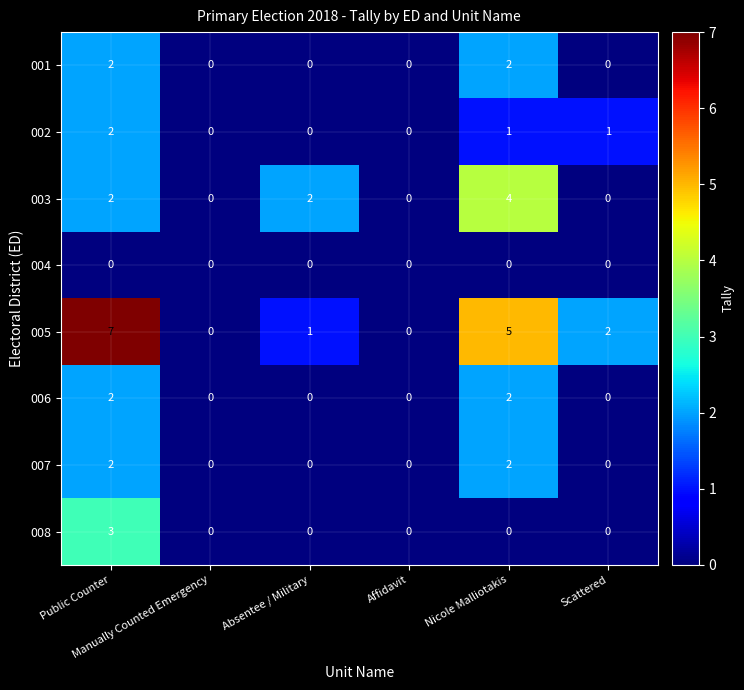

At which category does the chart reach its peak across all series?

Public Counter